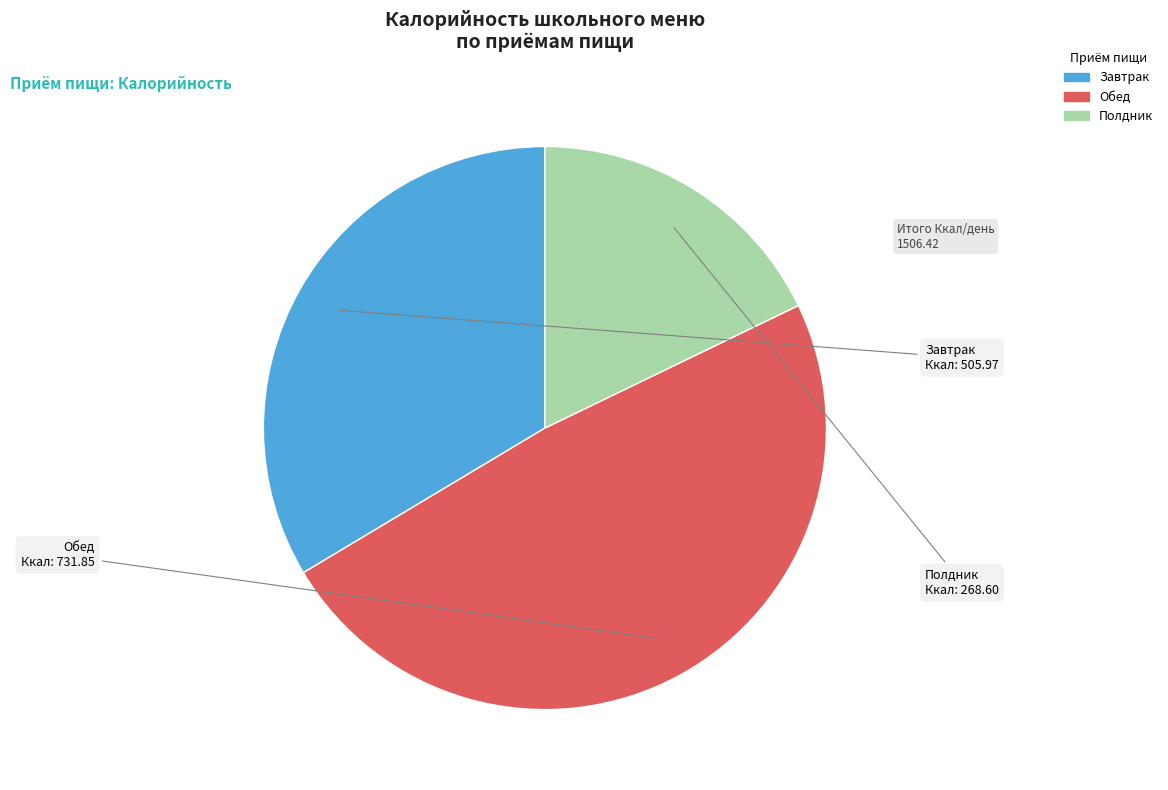

Count the number of slices in the pie.

3